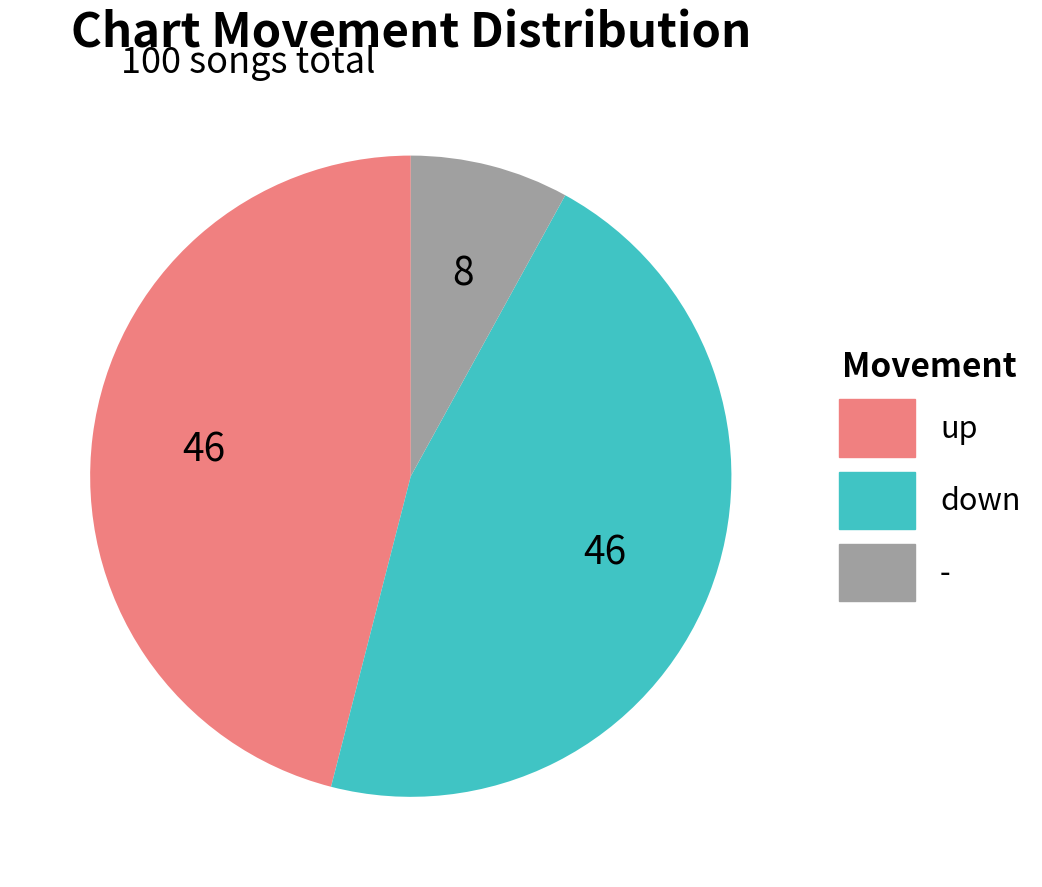

What is the smallest slice in the pie chart?

-